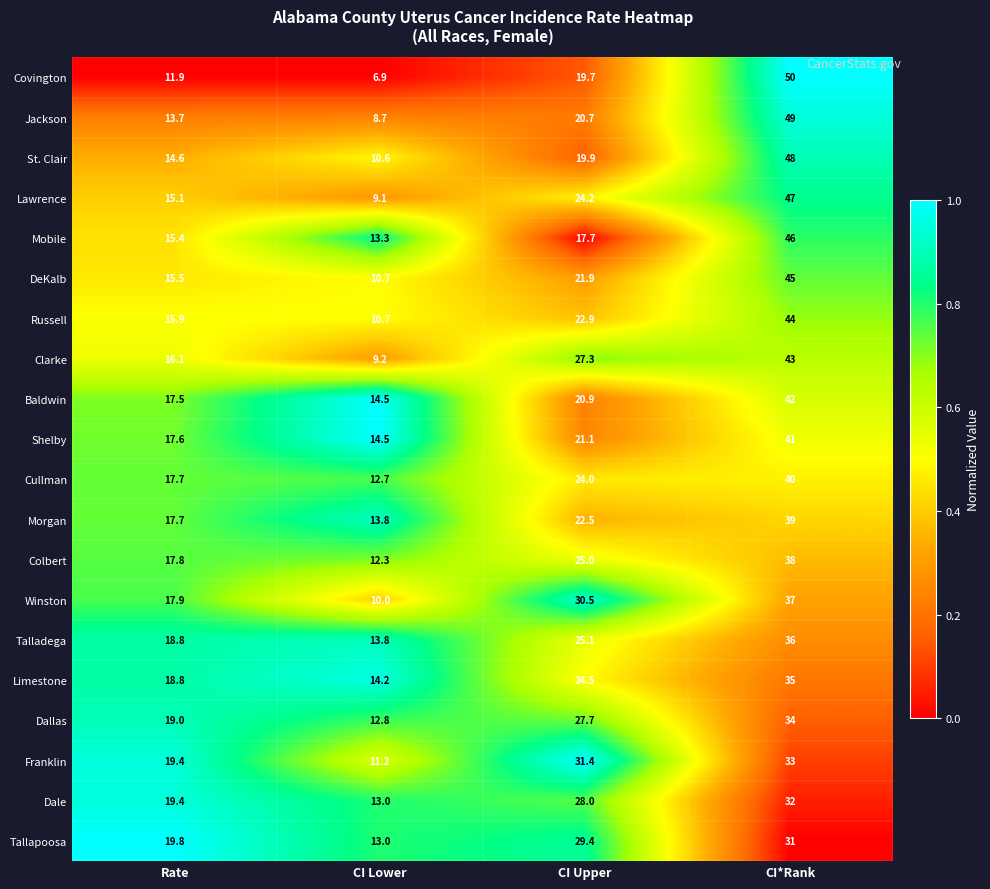

True or false: Mobile has a value of 19.8 at CI*Rank.

False